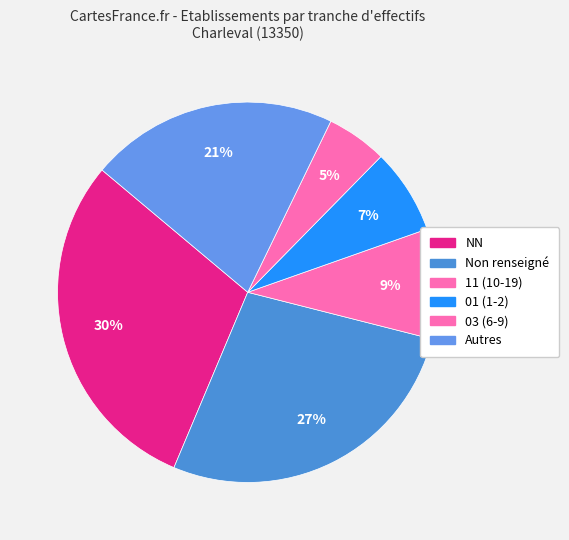

How many segments does this pie chart have?

6